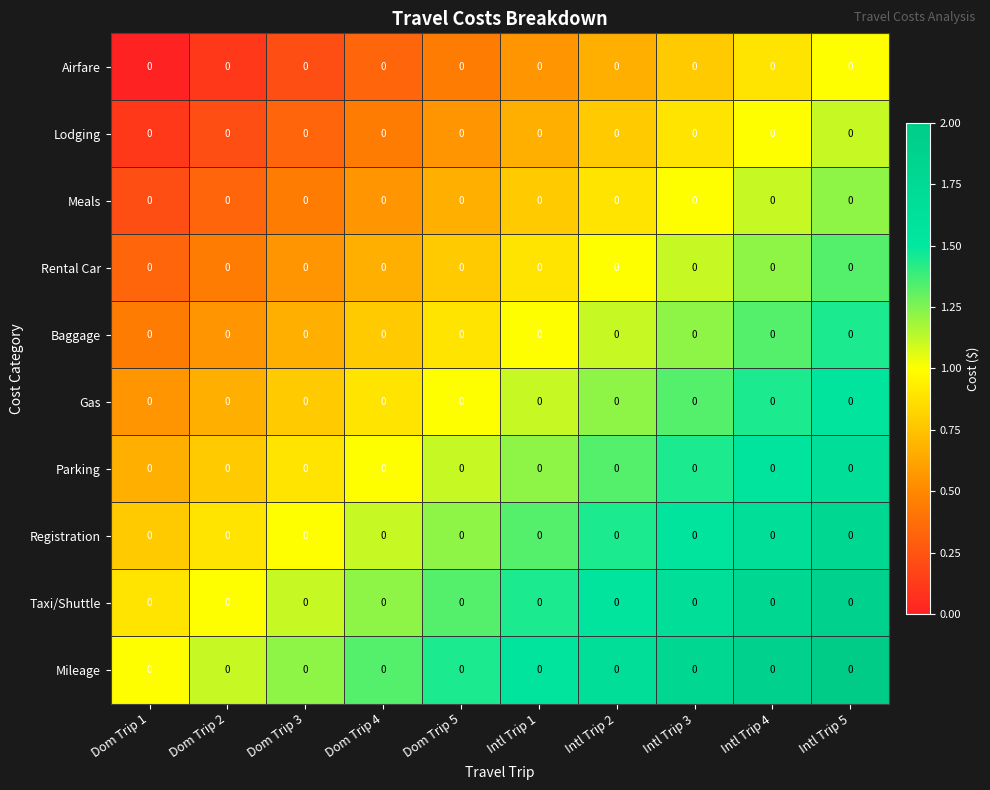

How many series are shown in this chart?

10